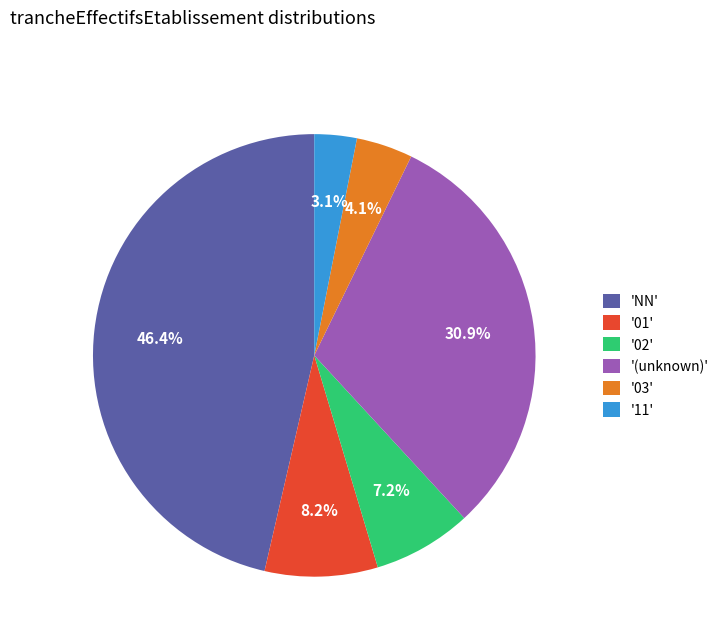

Which has a higher value, '02' or '(unknown)'?

'(unknown)'